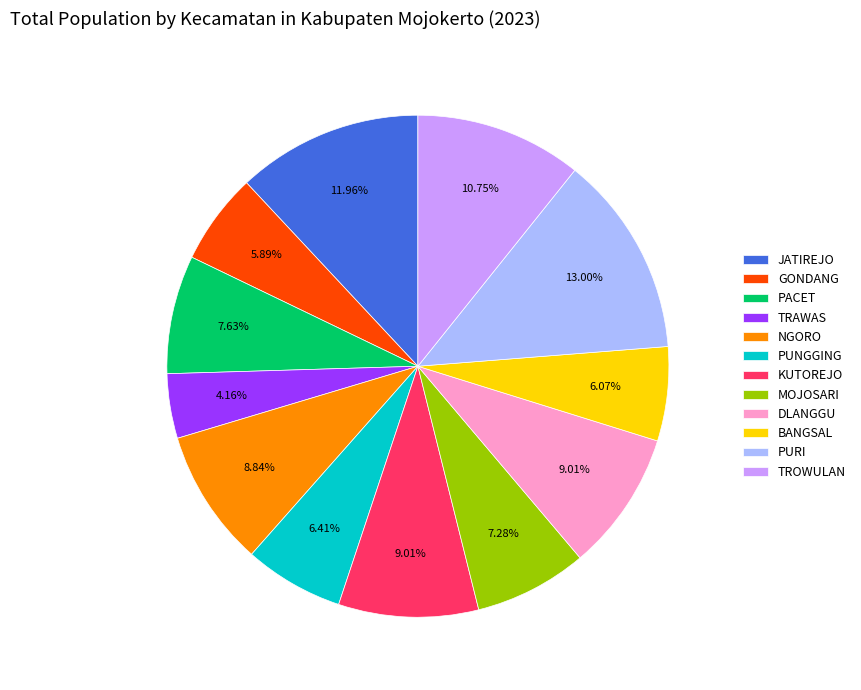

Count the number of slices in the pie.

12